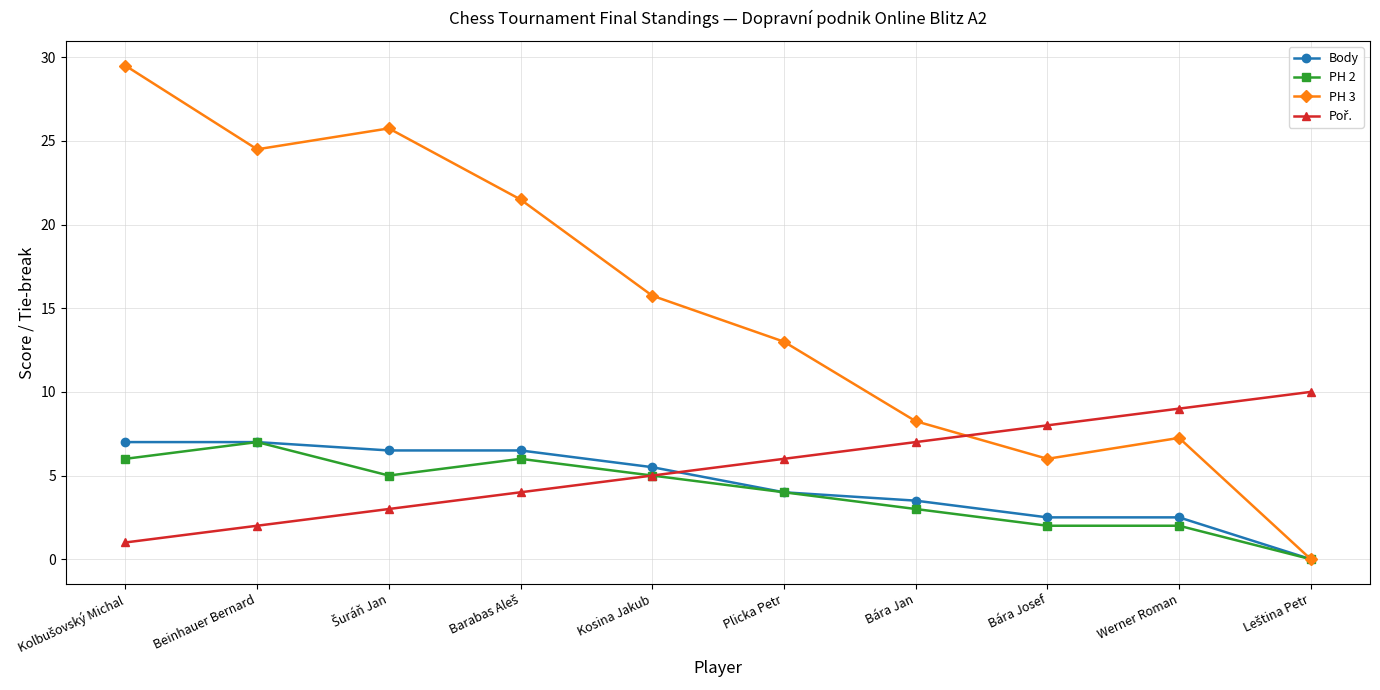

How many lines are shown in the chart?

4